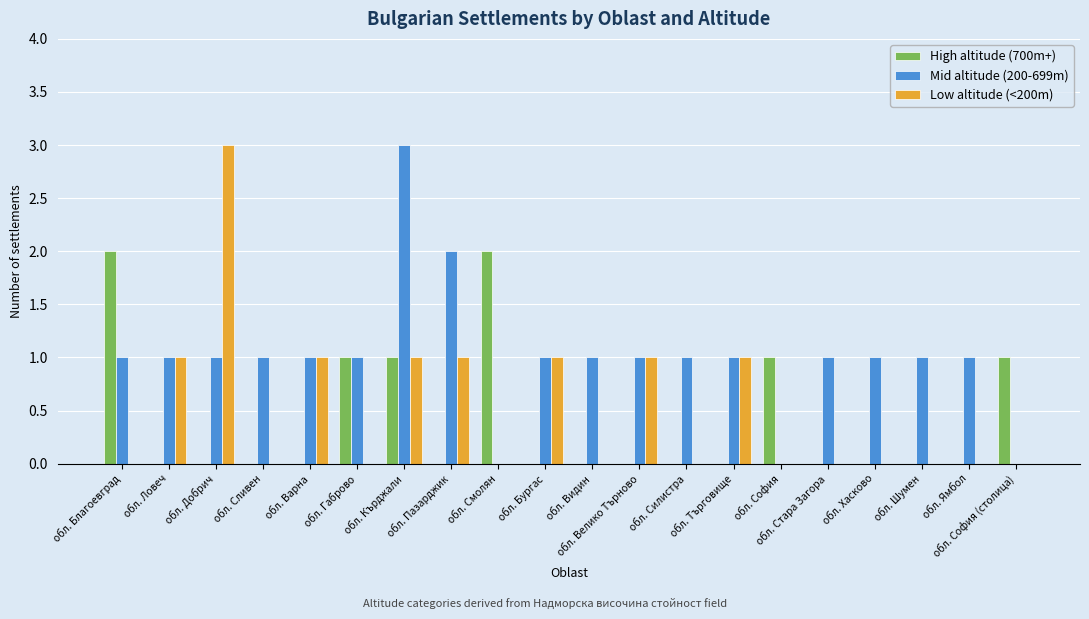

What value does the Mid altitude (200-699m) series have at обл. Добрич?

1